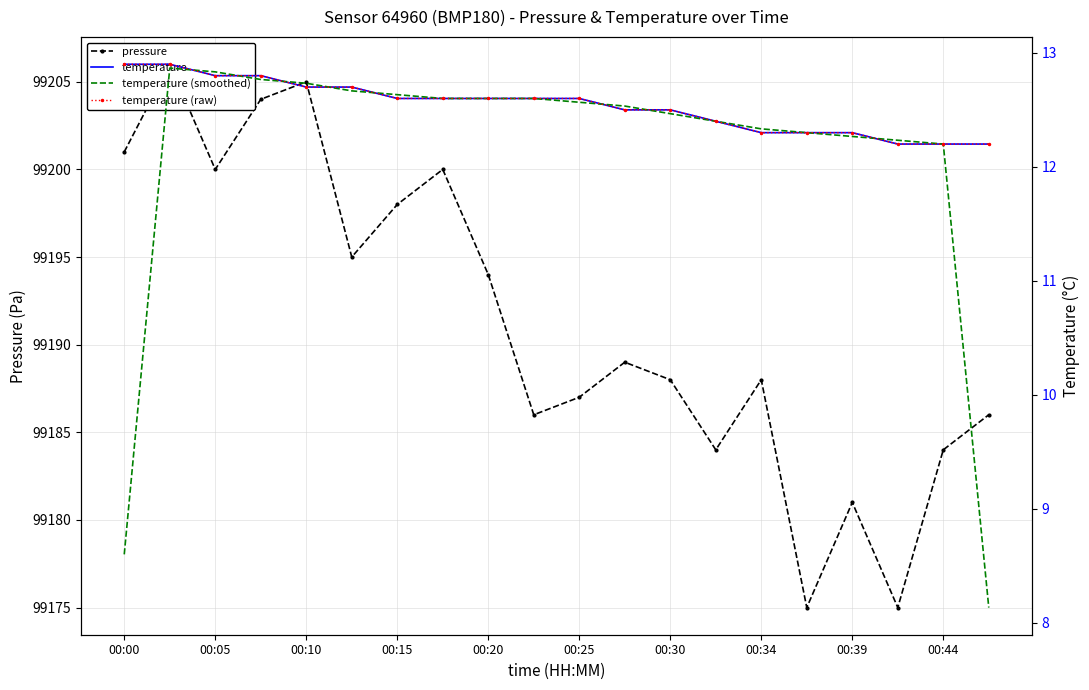

Rank the series by their maximum value, from lowest to highest.

temperature (smoothed), temperature, temperature (raw), pressure